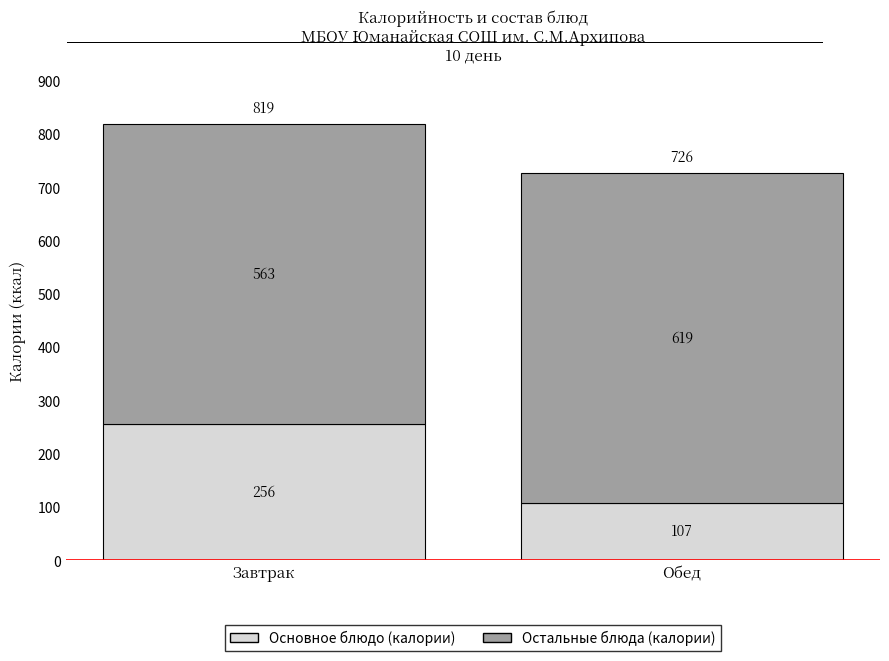

How many values in the Основное блюдо (калории) series are below 256?

1